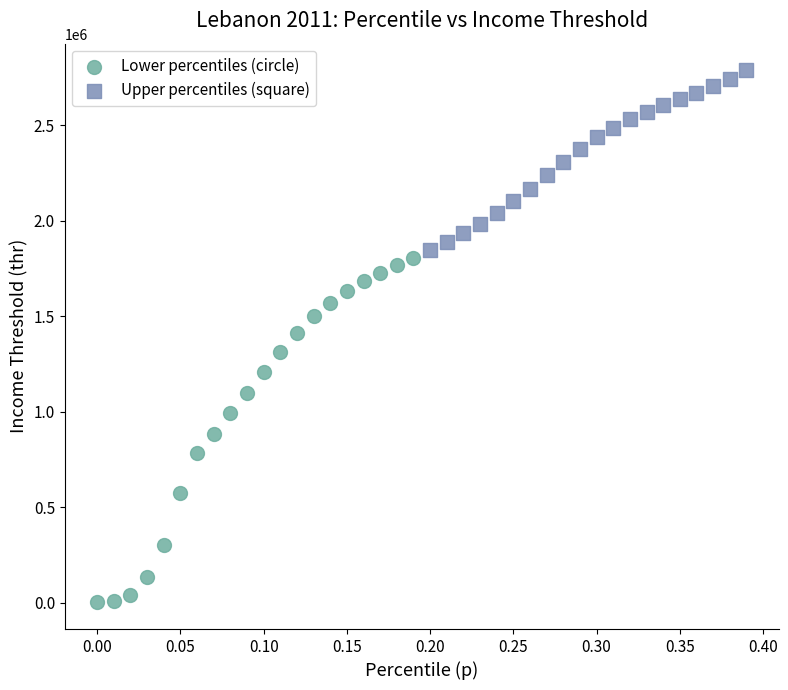

Which series contains the lowest Y value?

Lower percentiles (circle)